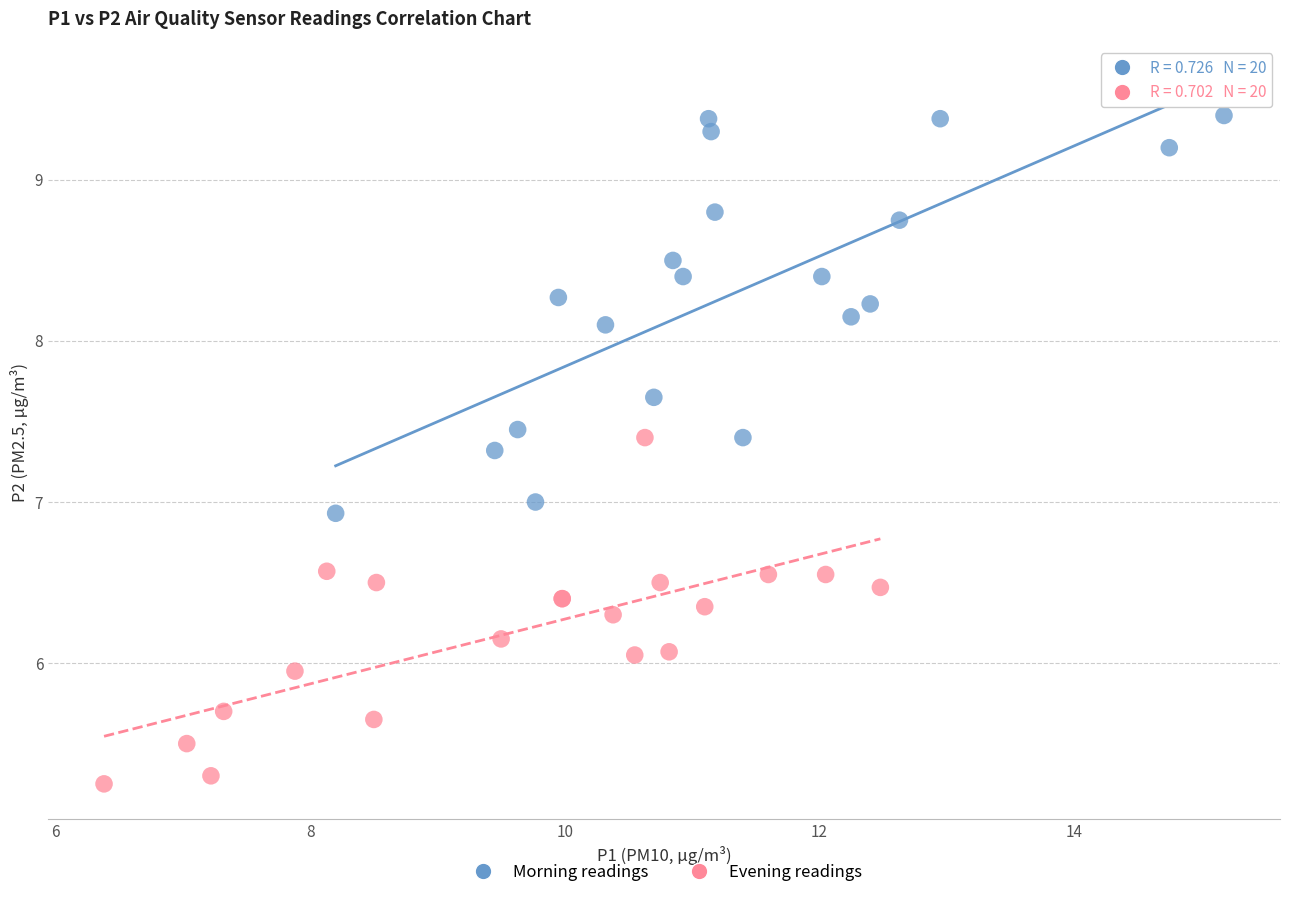

Which series reaches the minimum Y coordinate?

Evening readings